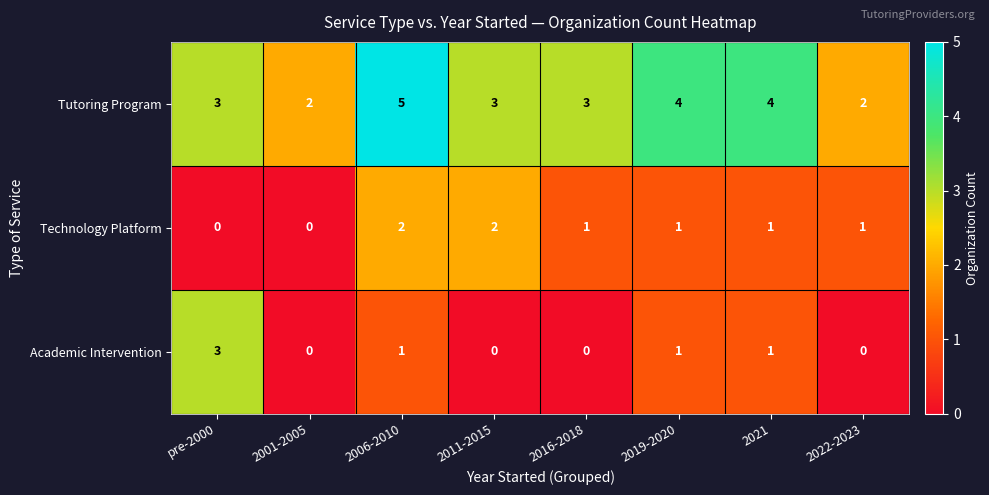

What value does the Tutoring Program series have at 2021?

4